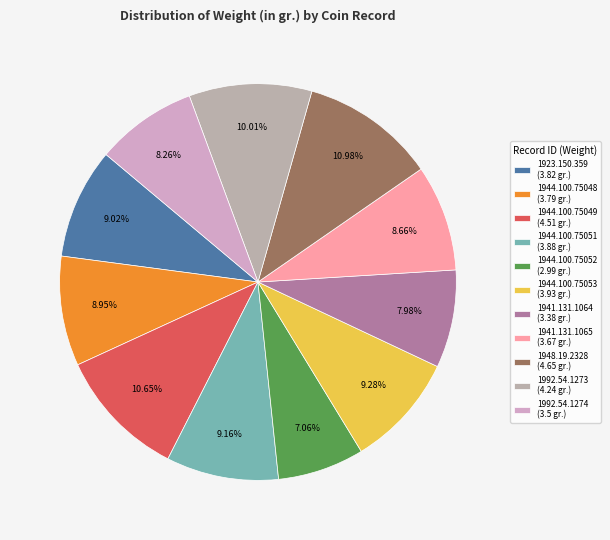

To the nearest percent, what is the difference between the 1944.100.75048 and 1944.100.75049 slice percentages?

2%